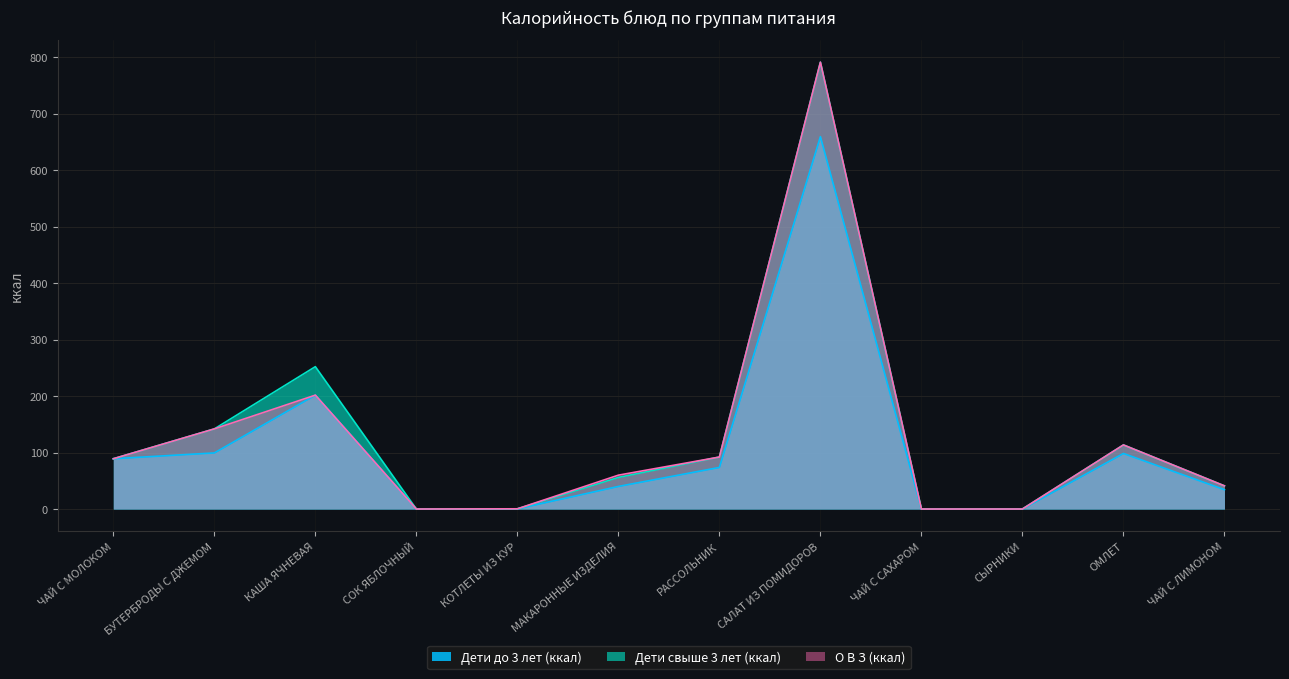

What is the spread (max minus min) of values at МАКАРОННЫЕ ИЗДЕЛИЯ?

20.0